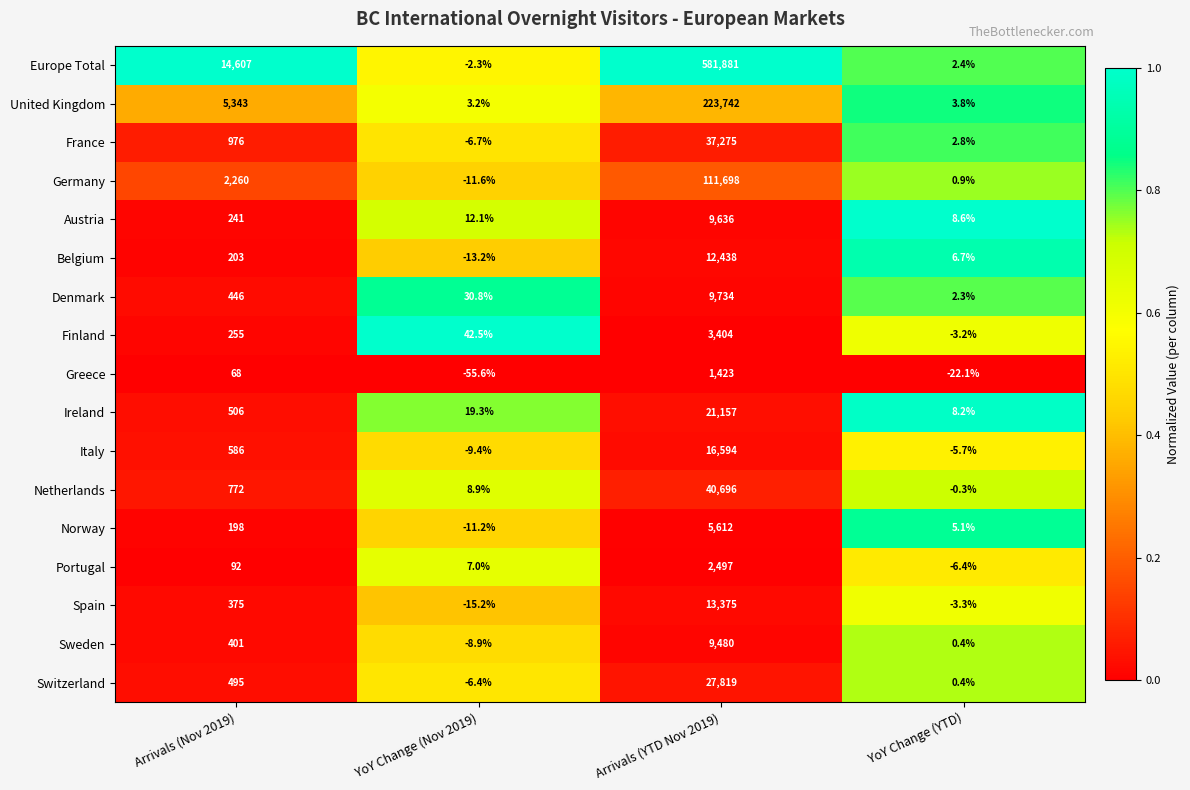

What is the total value across all series at YoY Change (YTD)?

0.6